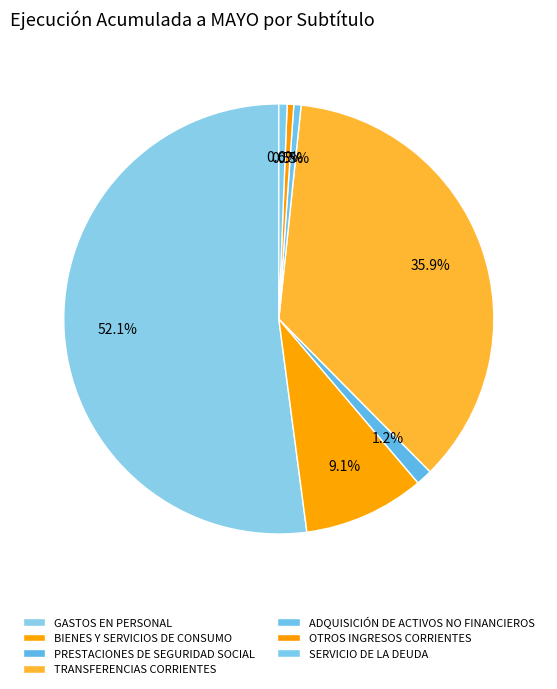

Which slice represents more than half of the pie?

GASTOS EN PERSONAL